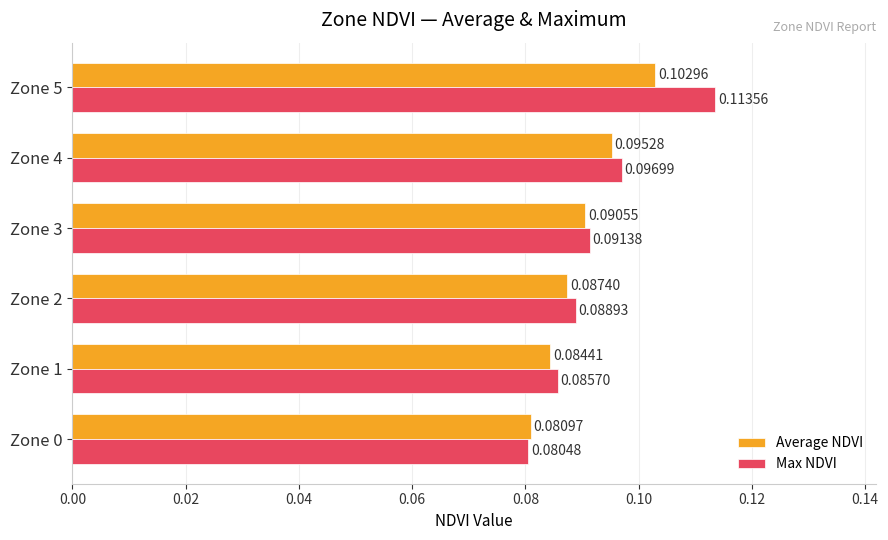

Rank the series at Zone 1 from highest to lowest value.

Max NDVI, Average NDVI